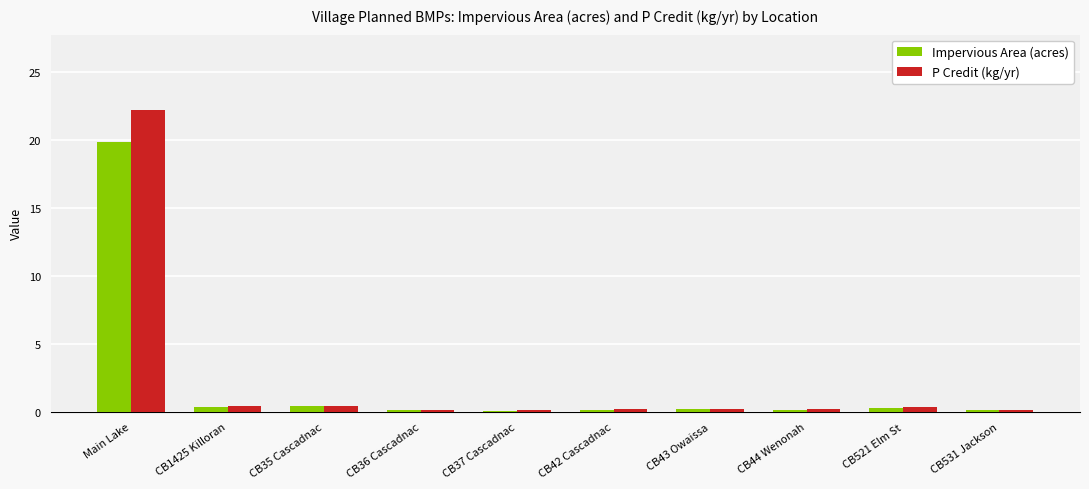

Rank the series by their average value, from highest to lowest.

P Credit (kg/yr), Impervious Area (acres)